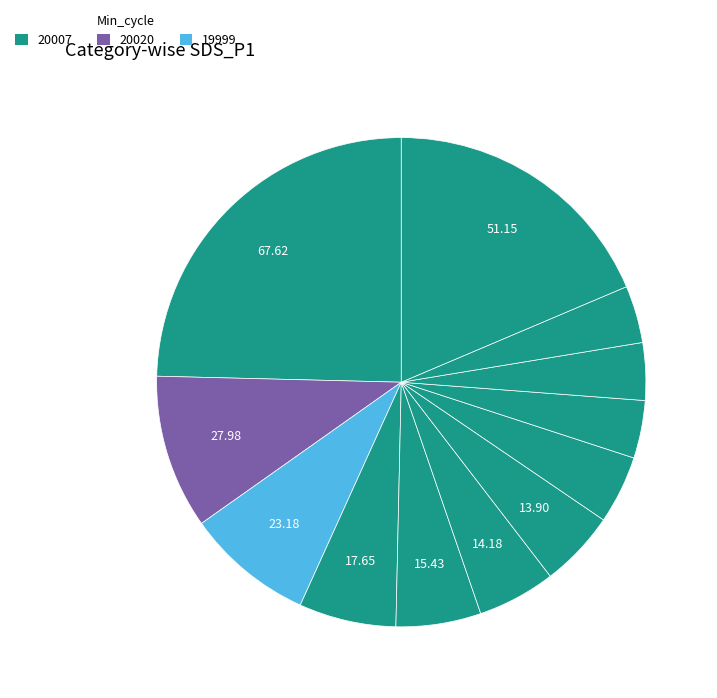

How many slices are in this pie chart?

12